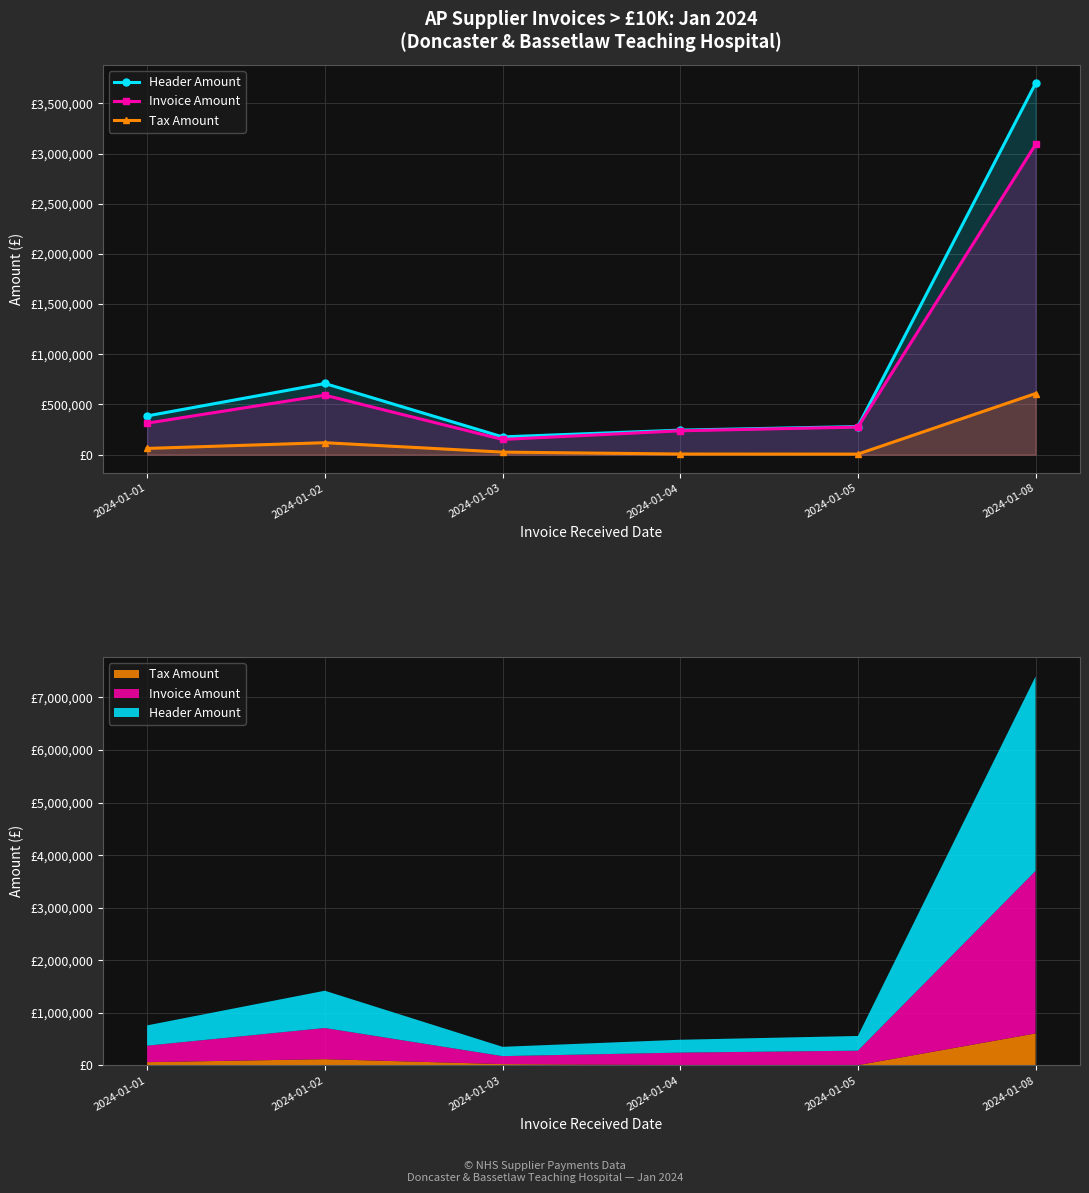

What is the lowest value of the Tax Amount series?

5616.8